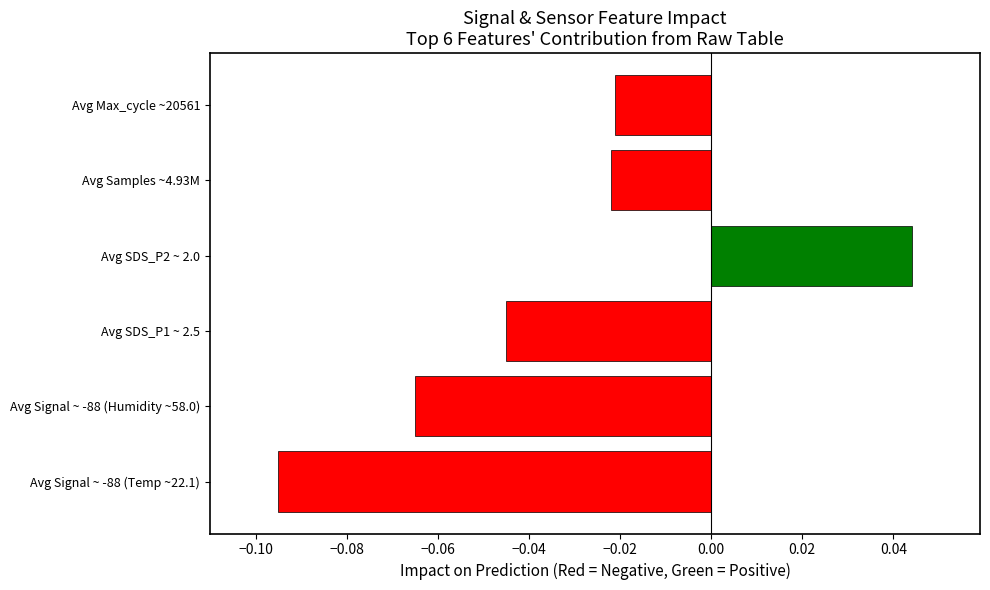

The chart shows a value of -0.1 at Avg SDS_P1 ~ 2.5. True or false?

False